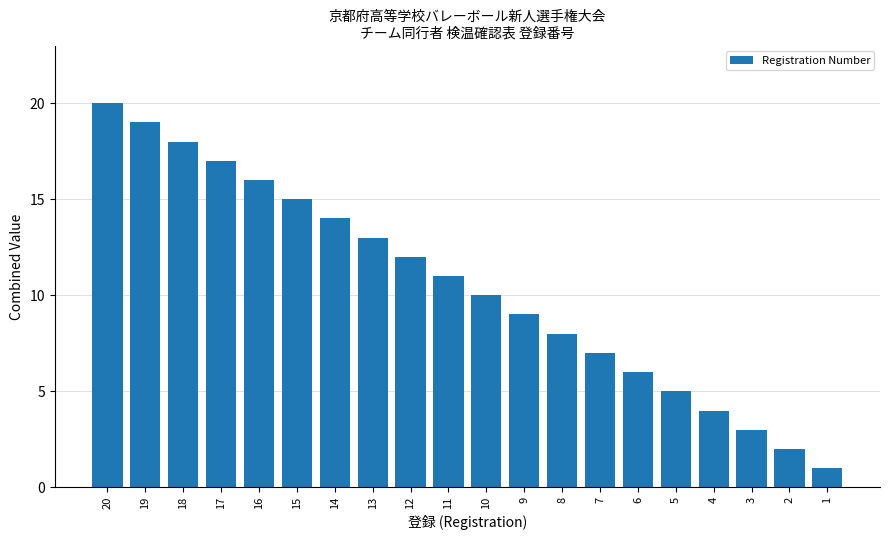

What is the difference between the values at 3 and 9?

6